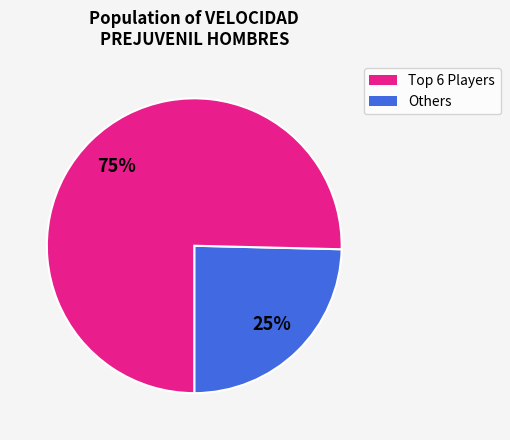

Does any single category account for the majority?

Yes